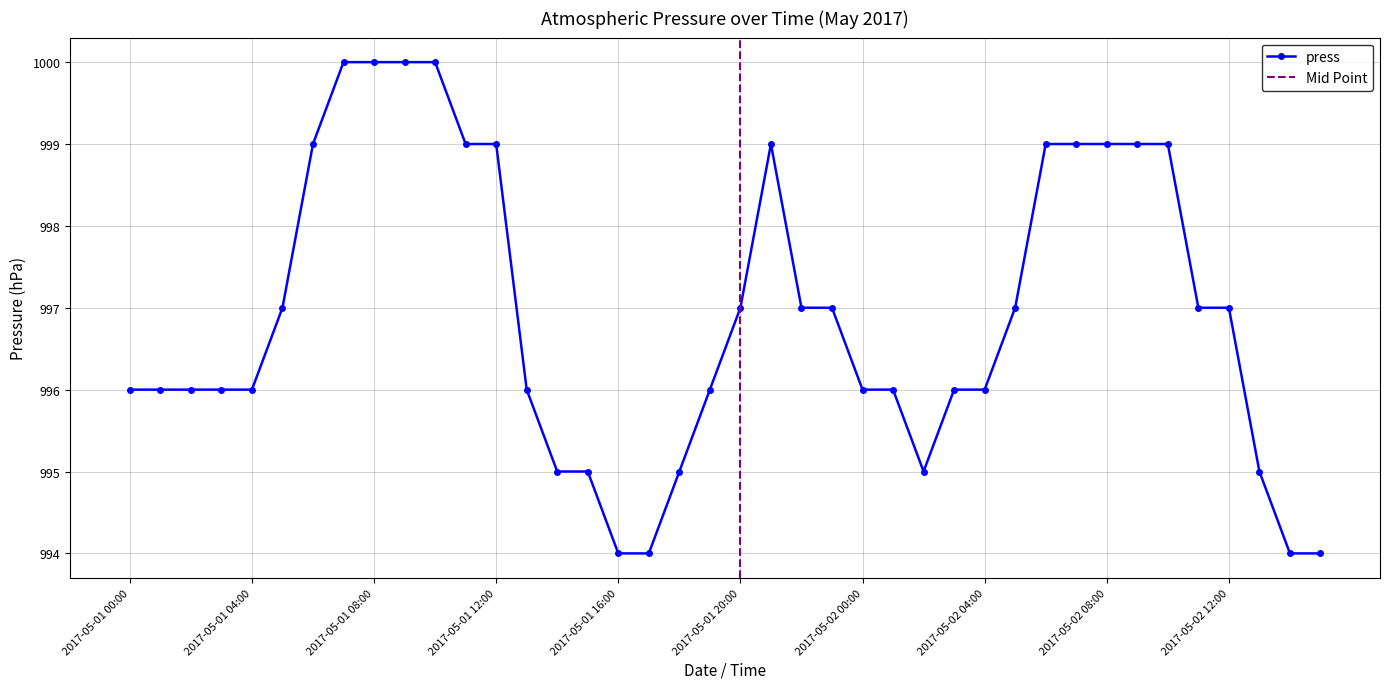

At which label does the data first exceed 997?

2017-05-01 06:00